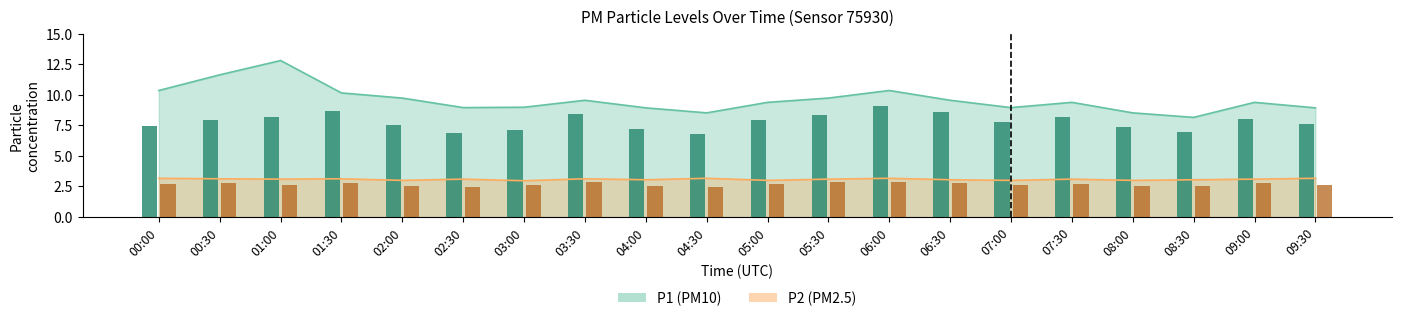

At which label is P2 closest to 2?

04:30